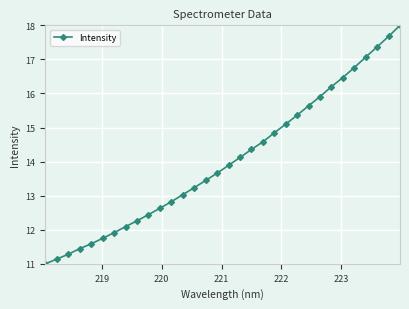

What is the sum of all values?

449.1